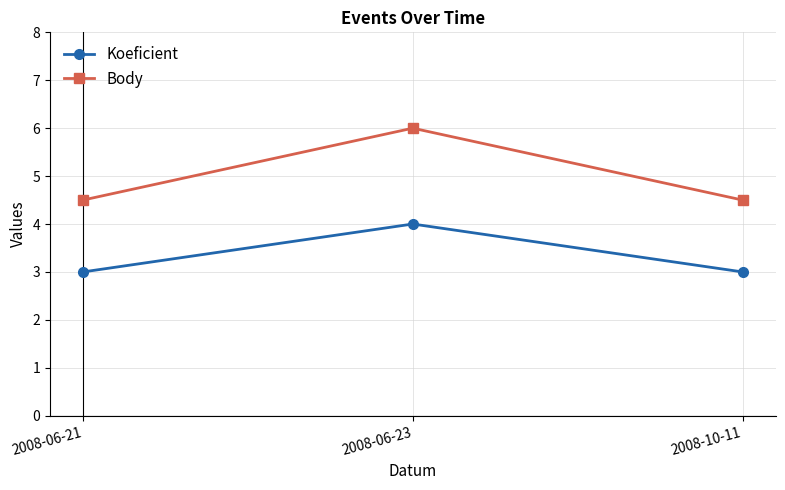

What is the label of the 1st point from the right?

2008-10-11